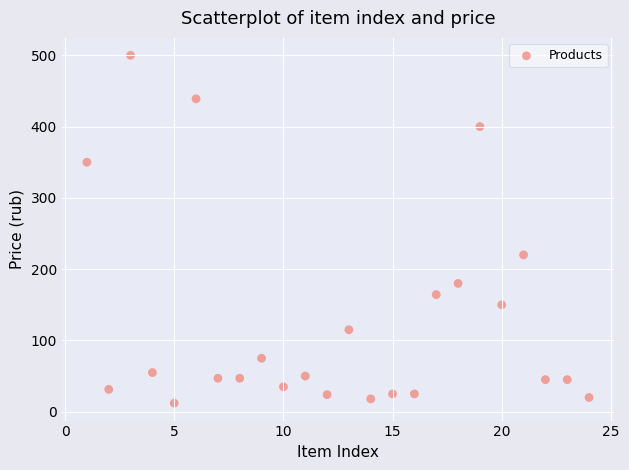

What Y value in the scatter plot is closest to 256?

220.0